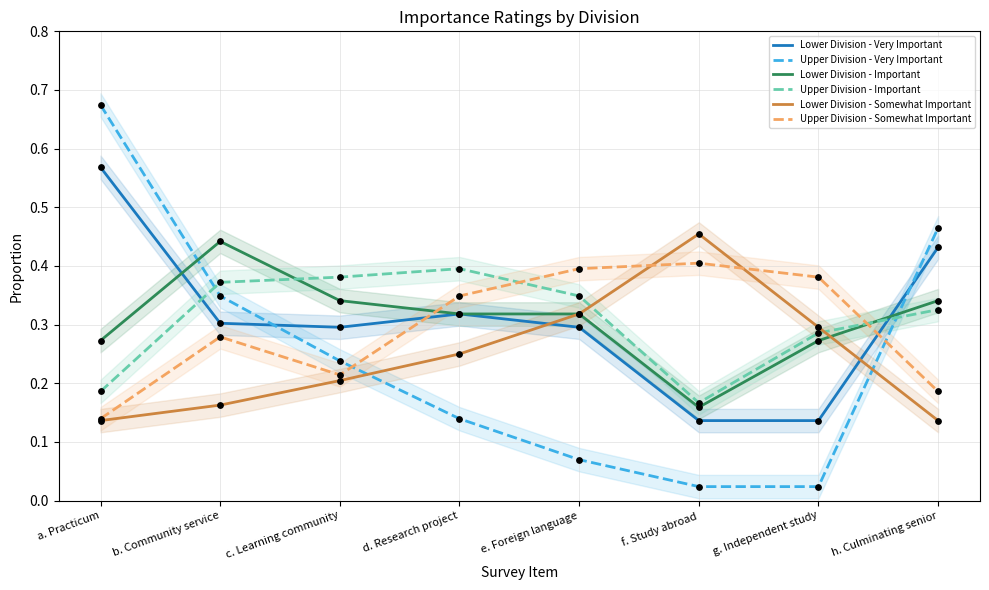

Is the value of Upper Division - Important at g. Independent study greater than the value of Lower Division - Somewhat Important at d. Research project?

Yes